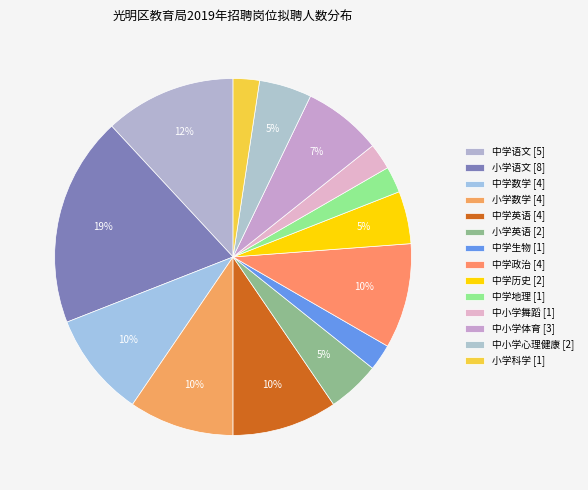

How many slices are in this pie chart?

14